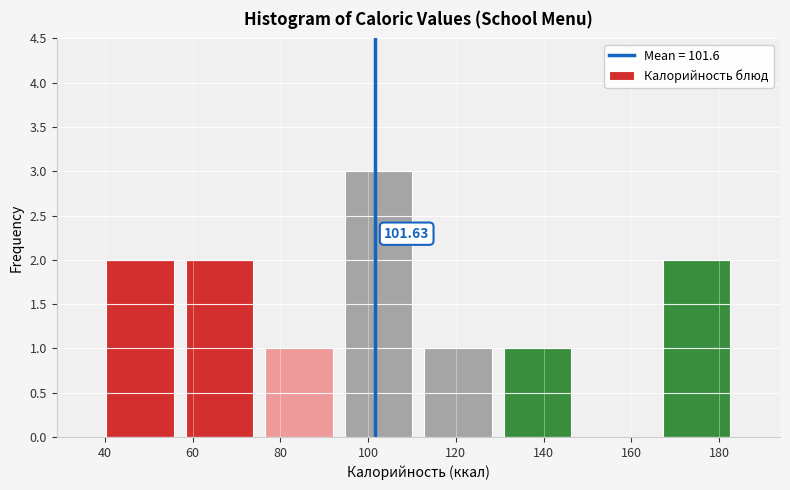

Which range on the x-axis has the tallest bar?

94 to 112